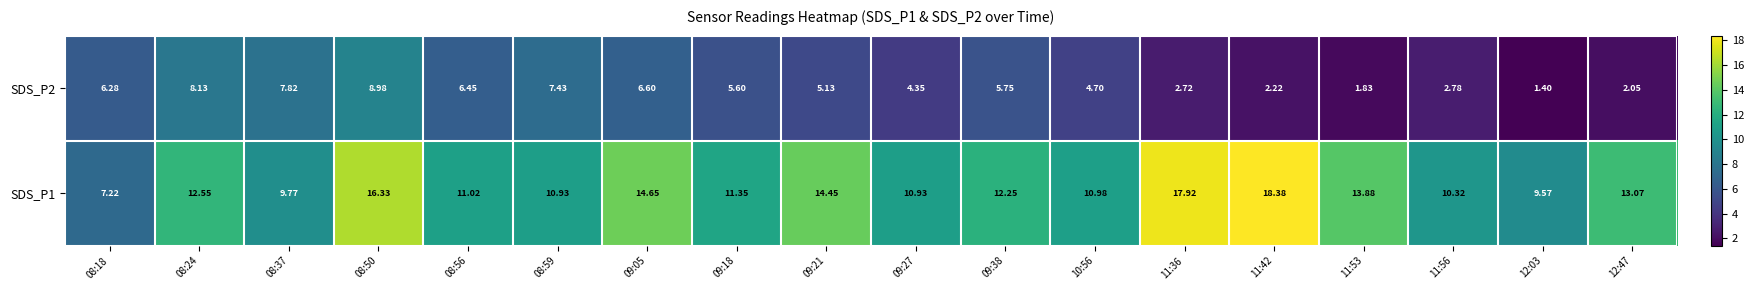

Is the value of SDS_P2 at 08:59 greater than the value of SDS_P1 at 12:47?

No